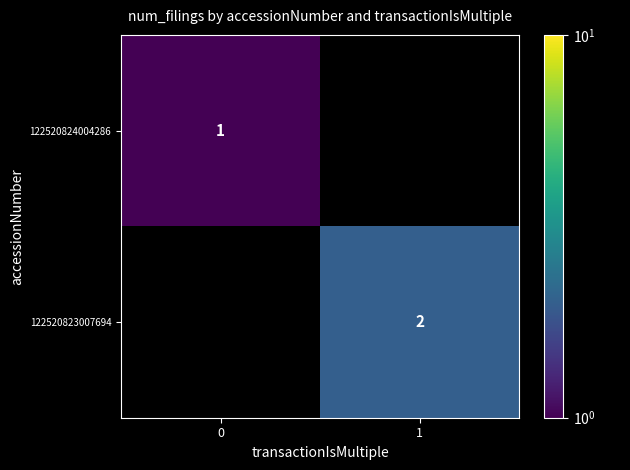

Is the value of 122520824004286 at 0 greater than the value of 122520823007694 at 1?

No